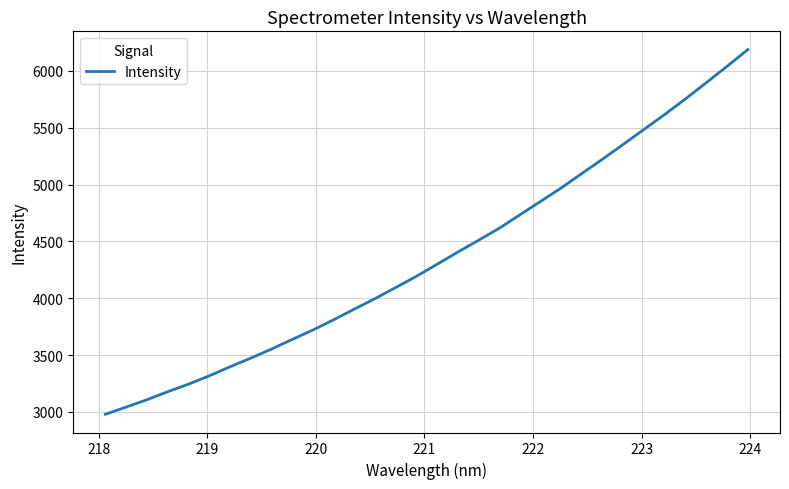

How many distinct data groups are displayed?

1